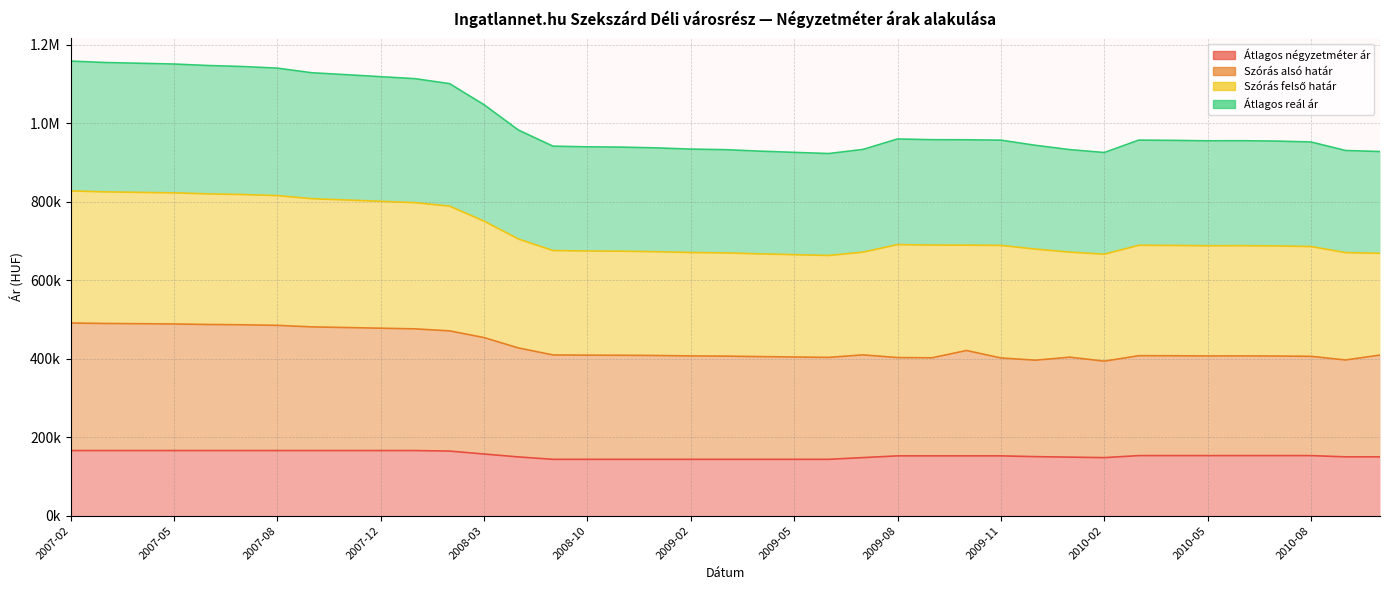

Is it true that Átlagos négyzetméter ár equals 61535 at 2009-02?

False